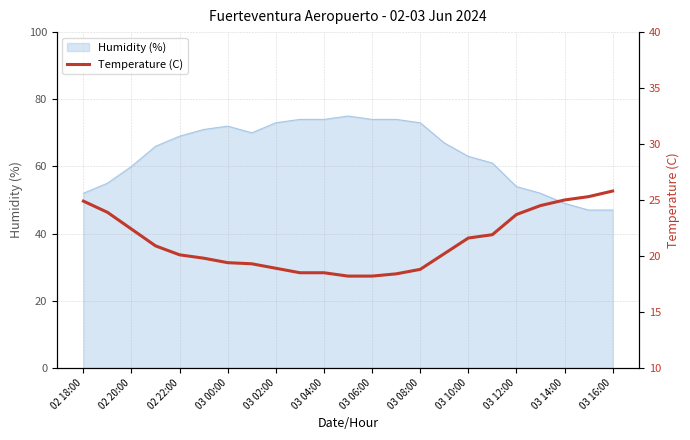

What is the minimum value shown in the chart?

18.2